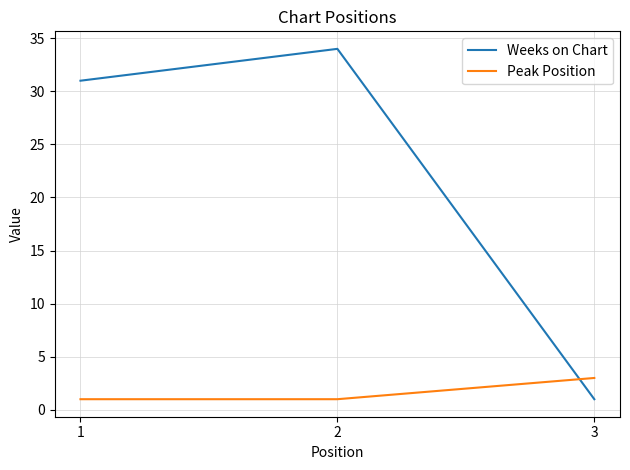

Which series changed the most between 2 and 3?

Weeks on Chart